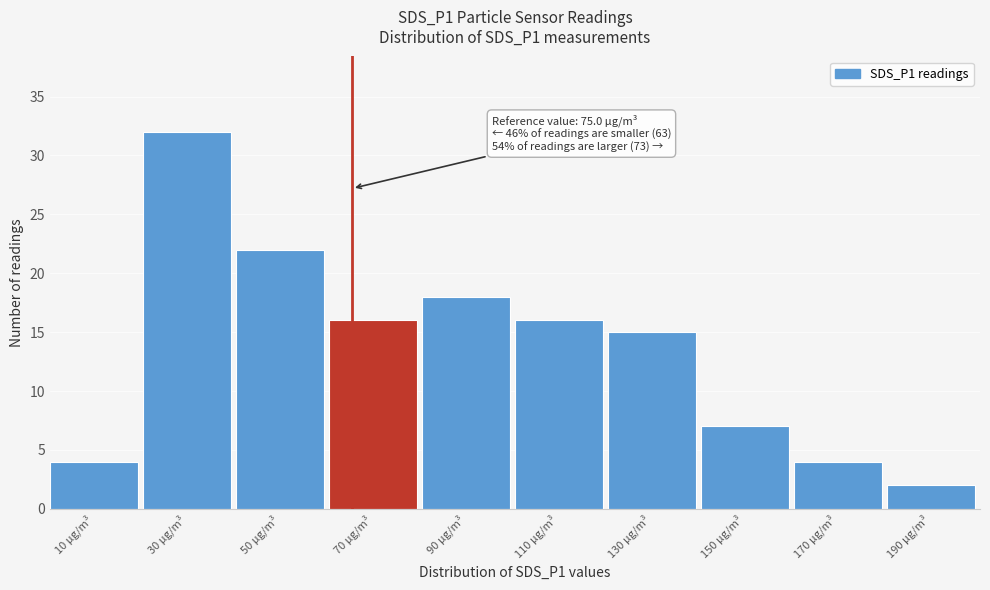

Reading left to right, what are all the values shown in this chart?

10 µg/m³=4	30 µg/m³=32	50 µg/m³=22	70 µg/m³=16	90 µg/m³=18	110 µg/m³=16	130 µg/m³=15	150 µg/m³=7	170 µg/m³=4	190 µg/m³=2